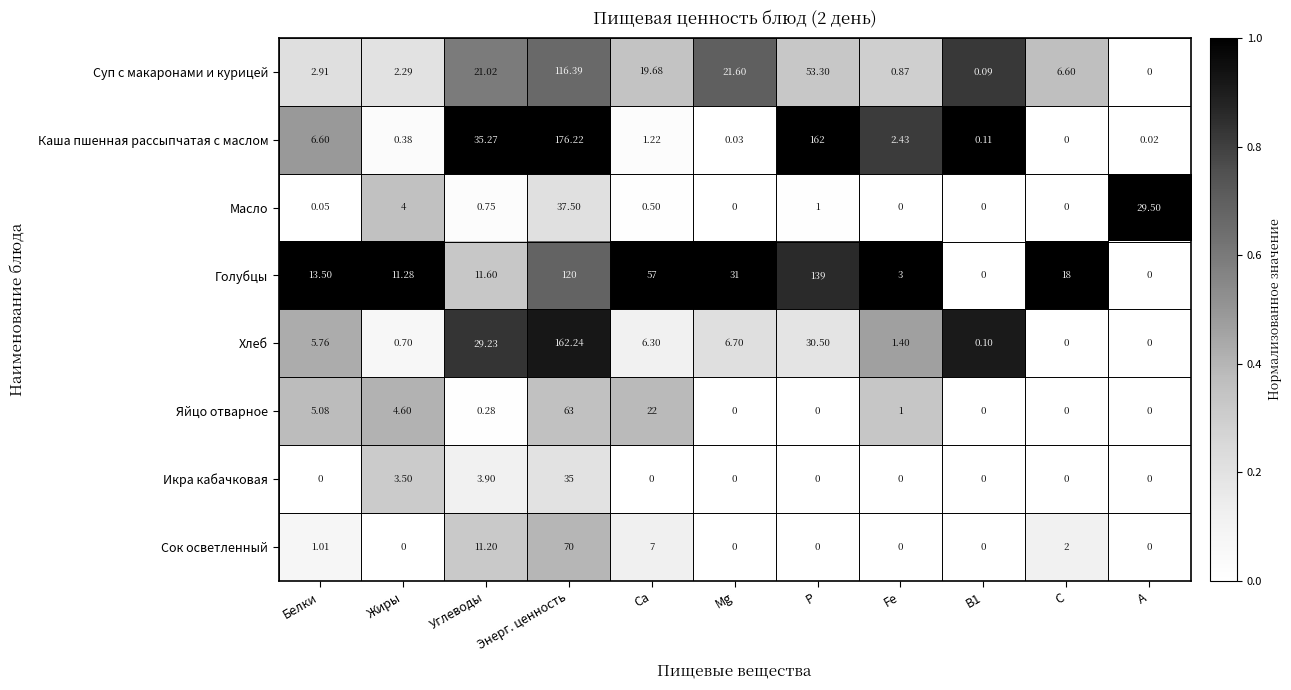

Which label corresponds to the largest value in the chart?

Энерг. ценность